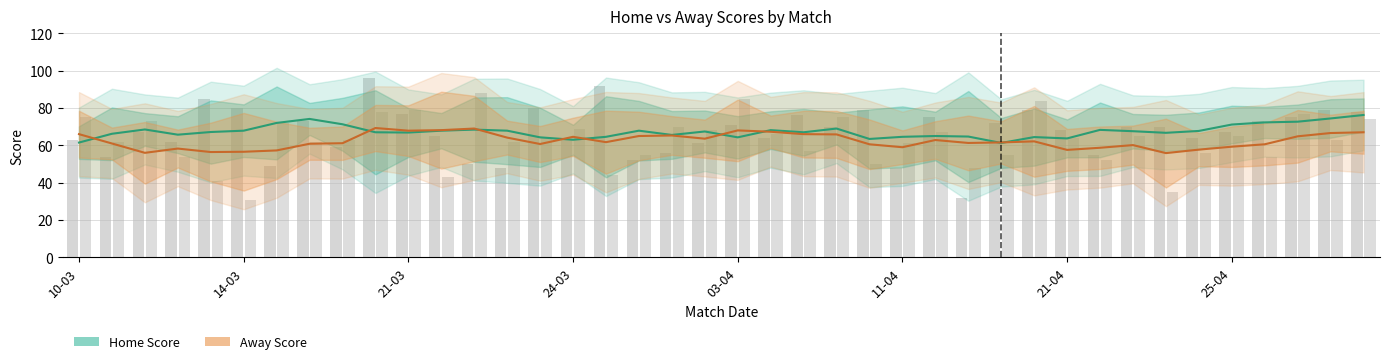

What position from the right is 26?

14